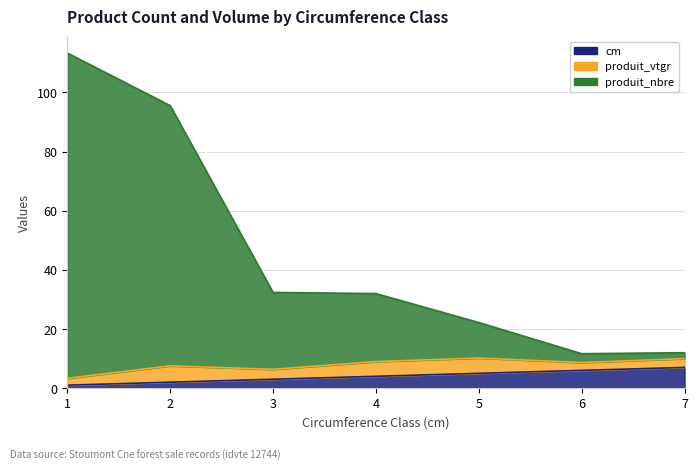

What is the value of the cm point at the 5th from the left?

5.0